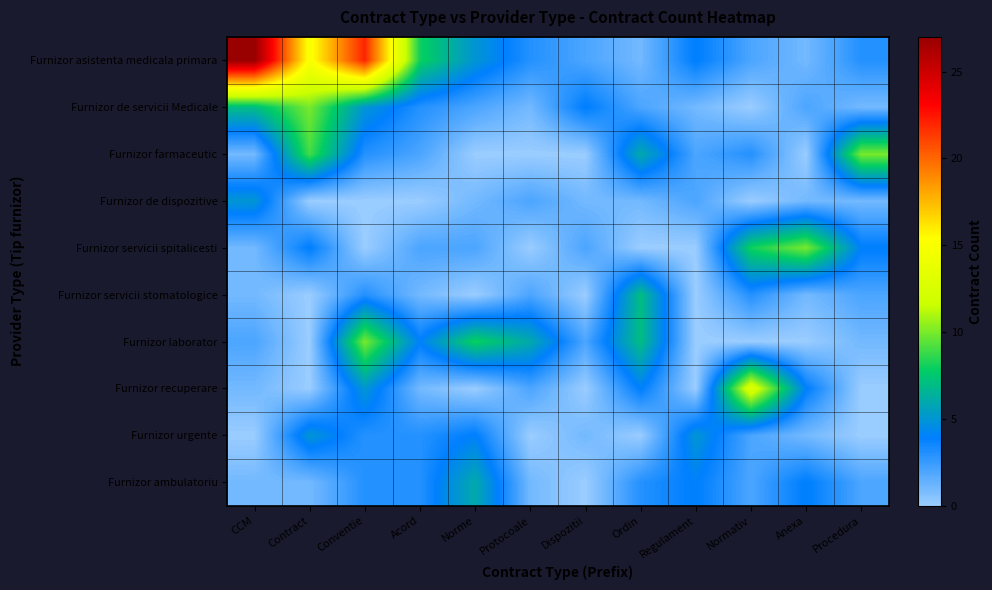

Rank the series at Dispozitii from highest to lowest value.

Furnizor de servicii Medicale, Furnizor asistenta medicala primara, Furnizor servicii spitalicesti, Furnizor laborator, Furnizor de dispozitive, Furnizor urgente, Furnizor farmaceutic, Furnizor servicii stomatologice, Furnizor recuperare, Furnizor ambulatoriu